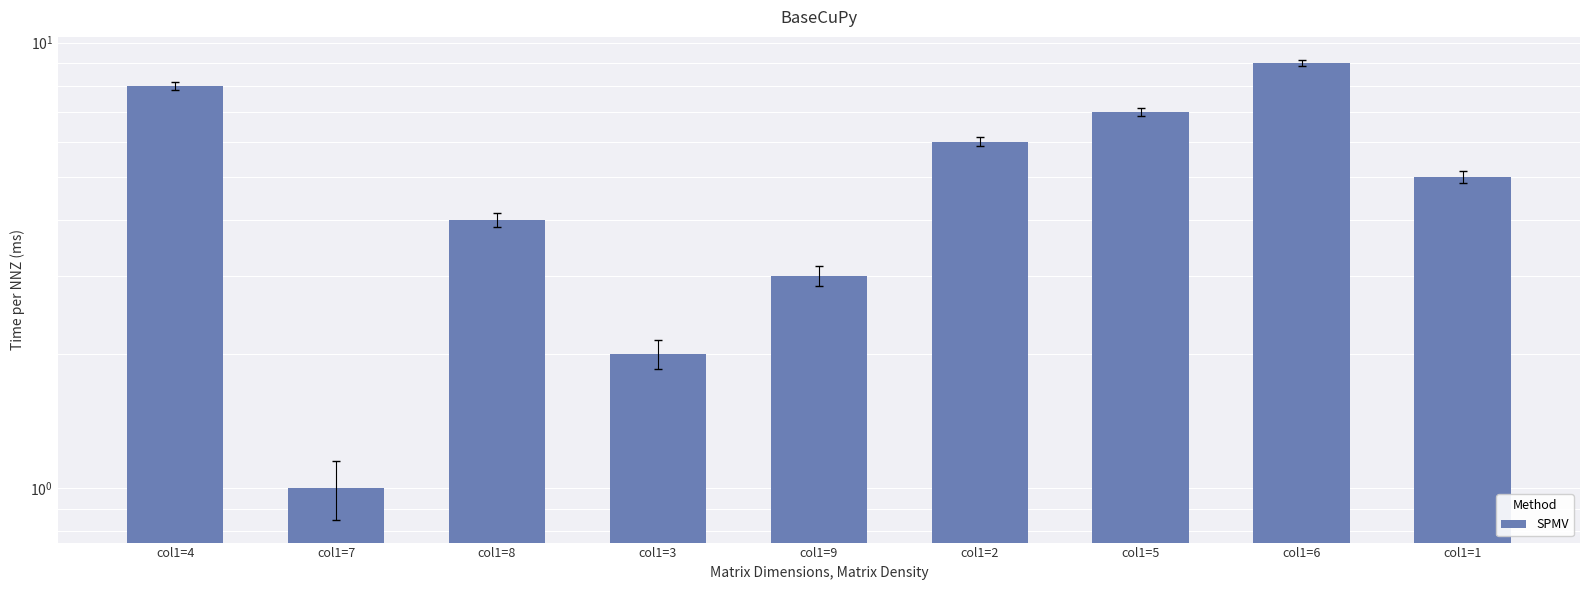

What position from the right is col1=7?

8